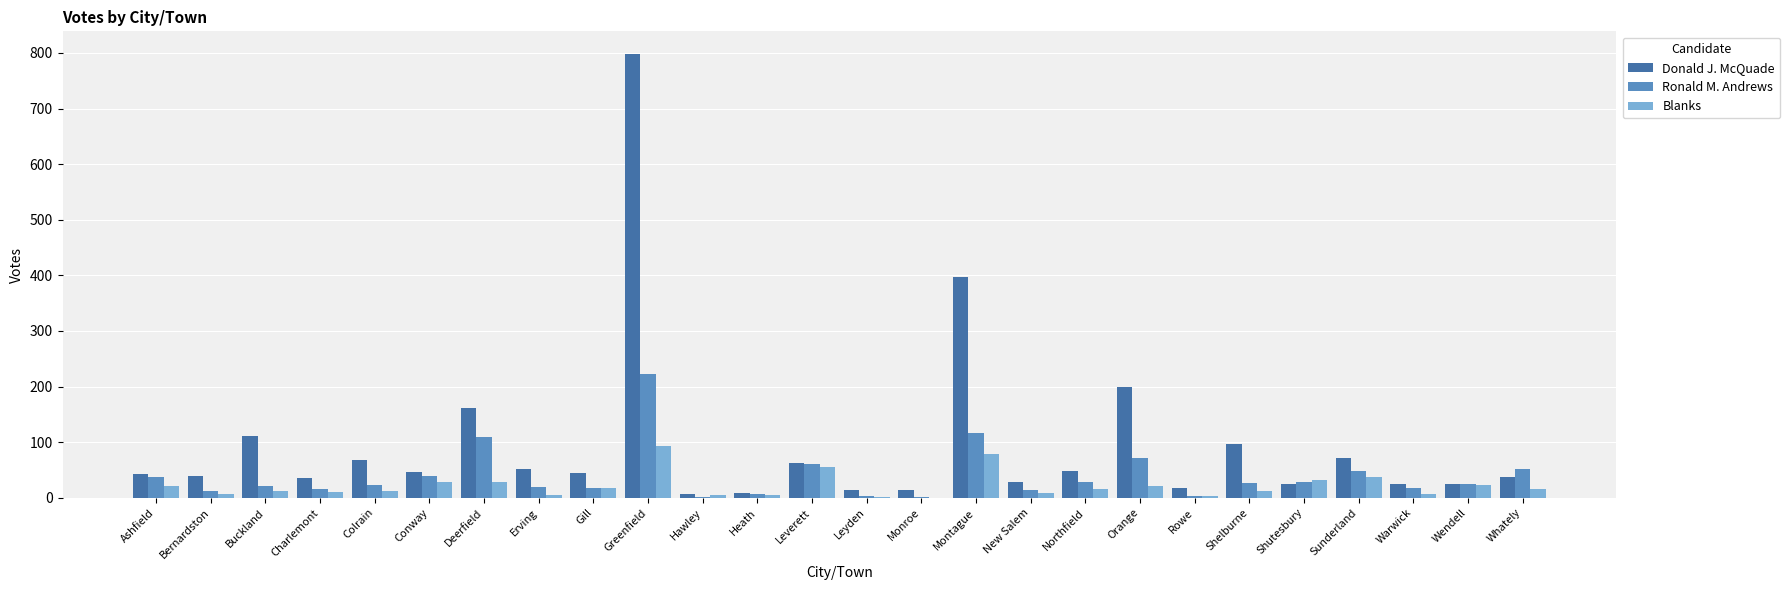

At which category is the sum across all series the highest?

Greenfield